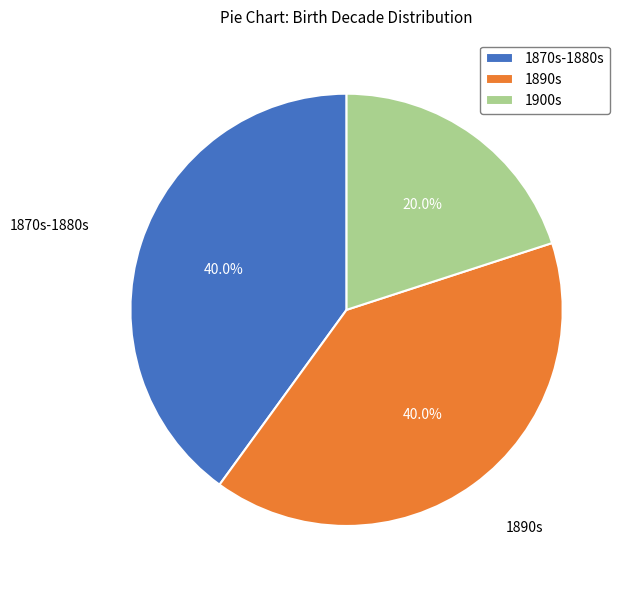

Is there a majority slice in this chart?

No